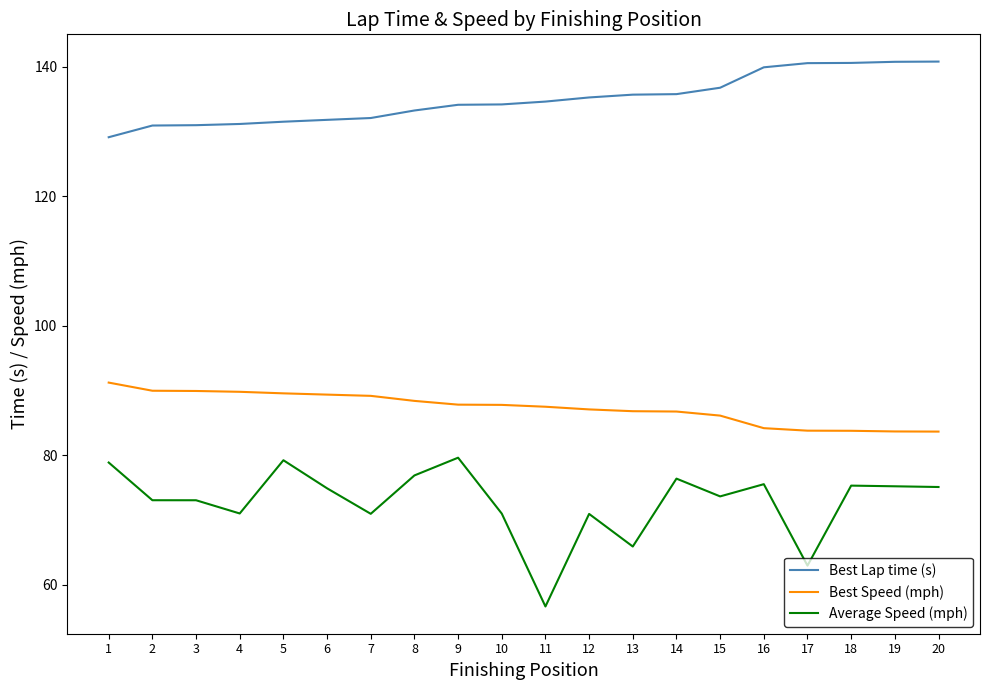

What is the difference between the maximum and minimum values in the Best Speed (mph) series?

7.6